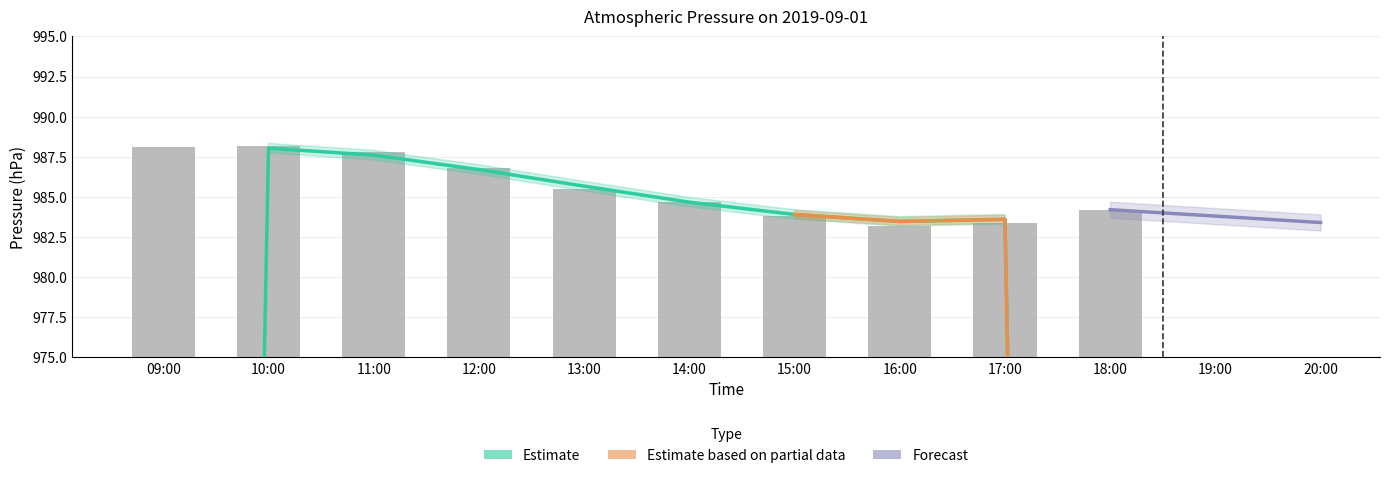

List the labels in order of value, largest first.

10:00, 09:00, 11:00, 12:00, 13:00, 14:00, 18:00, 15:00, 17:00, 16:00